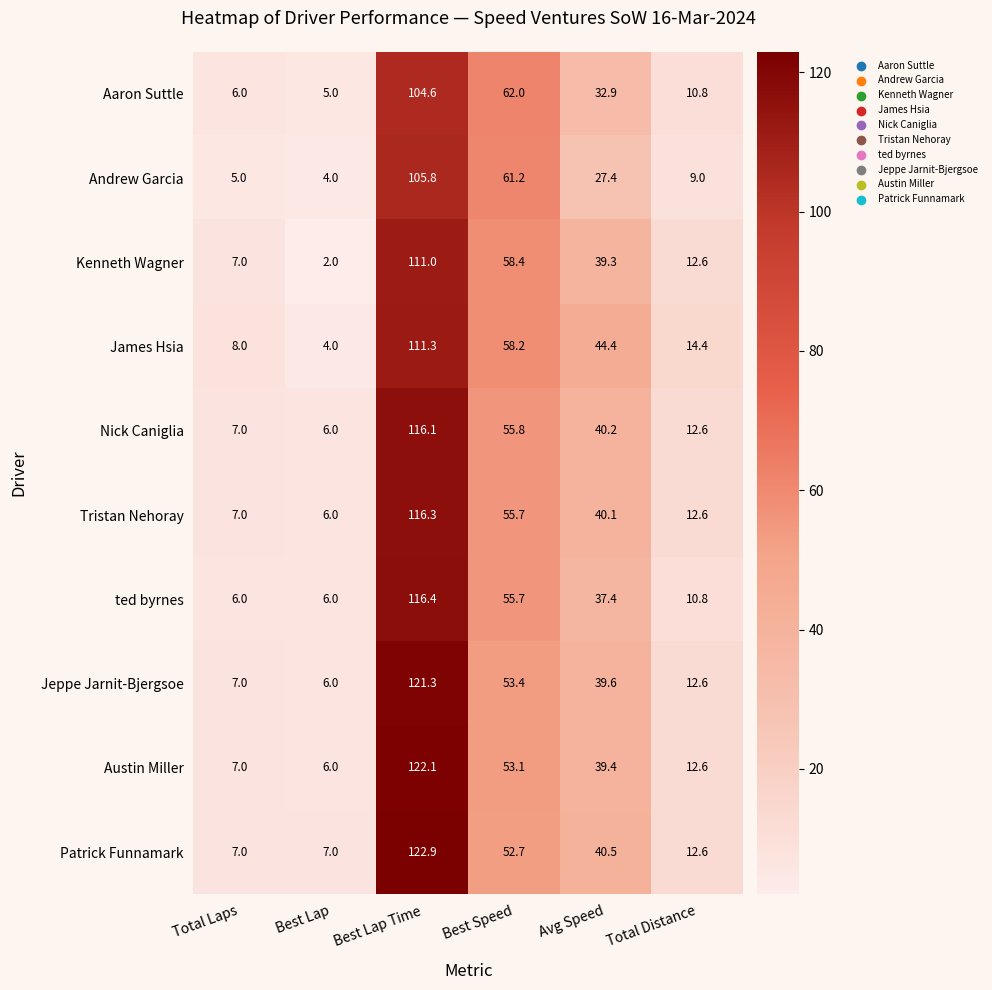

At how many categories does at least one series exceed 122?

1